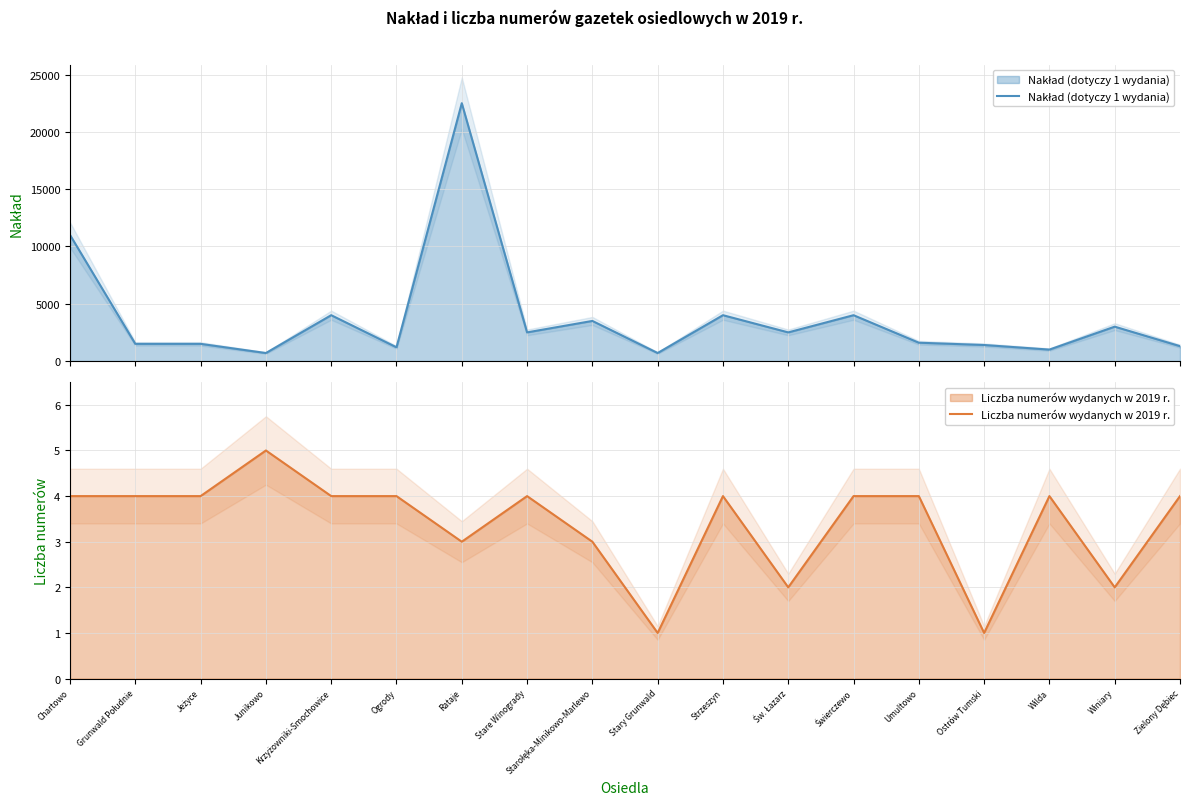

Is it true that Liczba numerów wydanych w 2019 r. equals 1 at Ostrów Tumski?

True